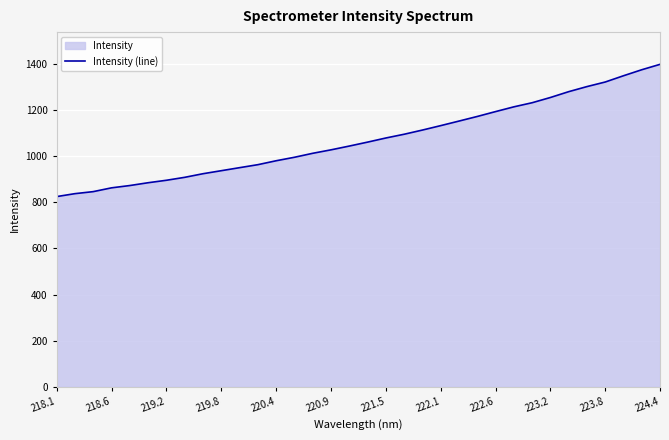

What is the difference between the maximum and minimum values?

574.0